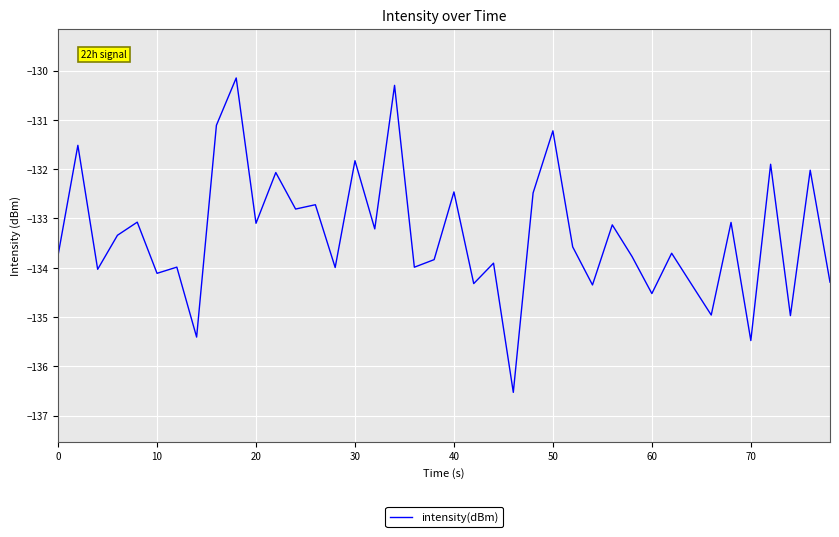

How many lines are shown in the chart?

1